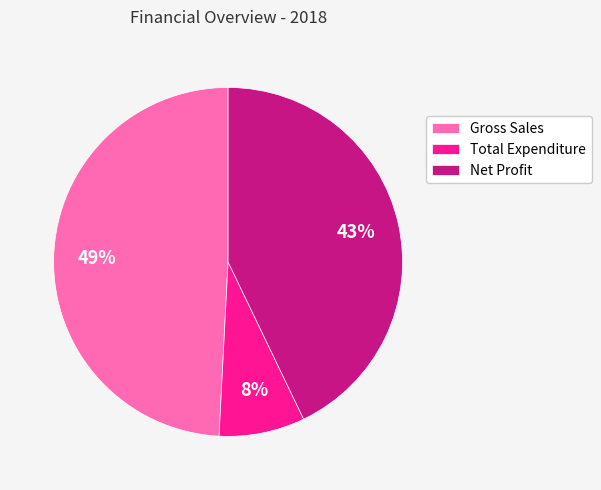

How many segments does this pie chart have?

3